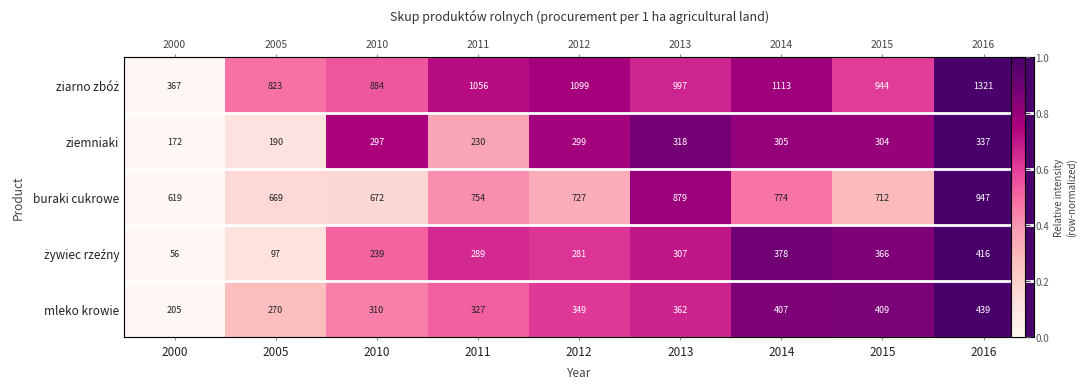

What is the maximum value for mleko krowie?

1.0